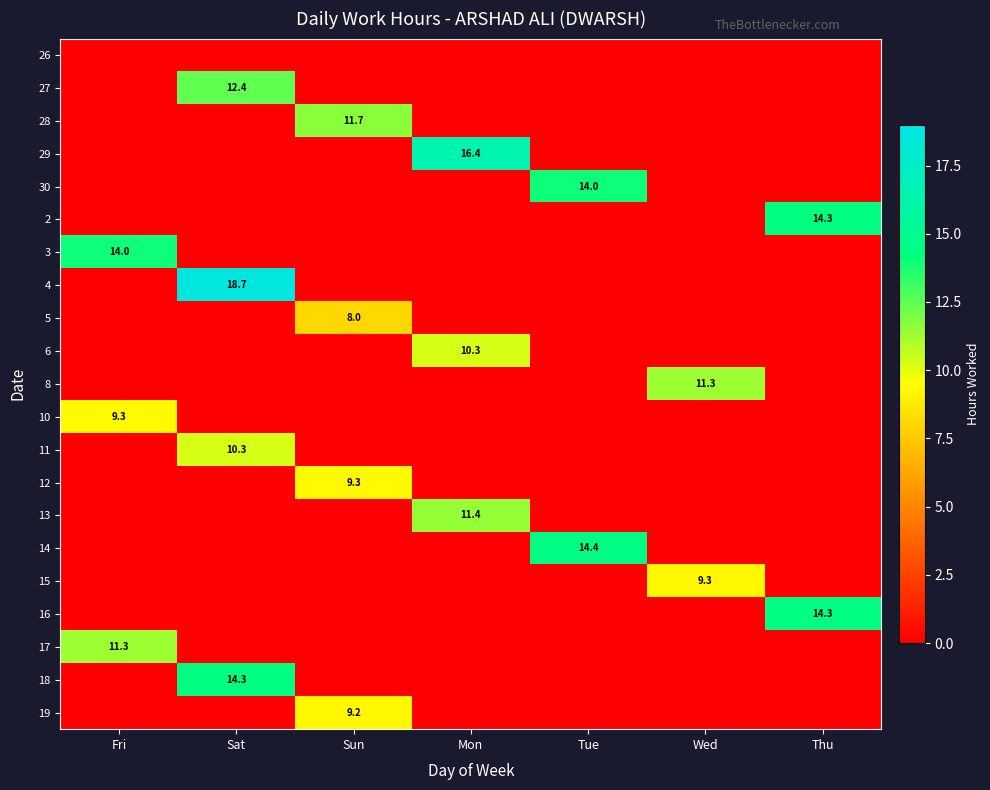

List the labels in order of 18 value, largest first.

Sat, Fri, Sun, Mon, Tue, Wed, Thu